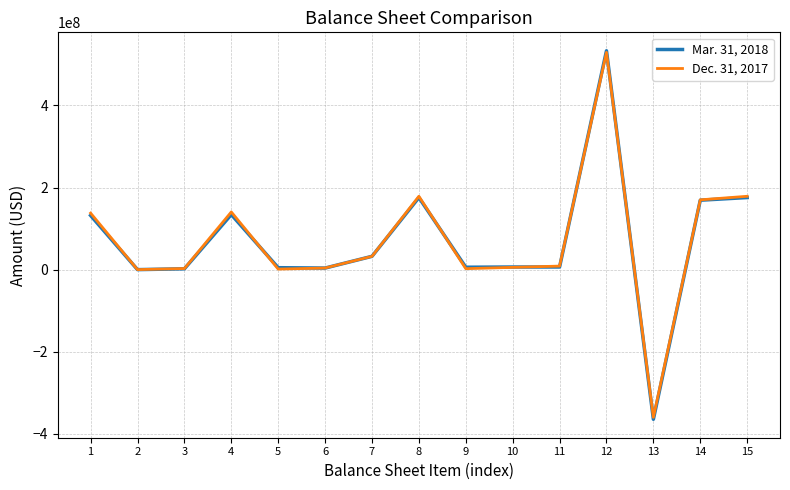

What is the minimum value shown in the chart?

-364592000